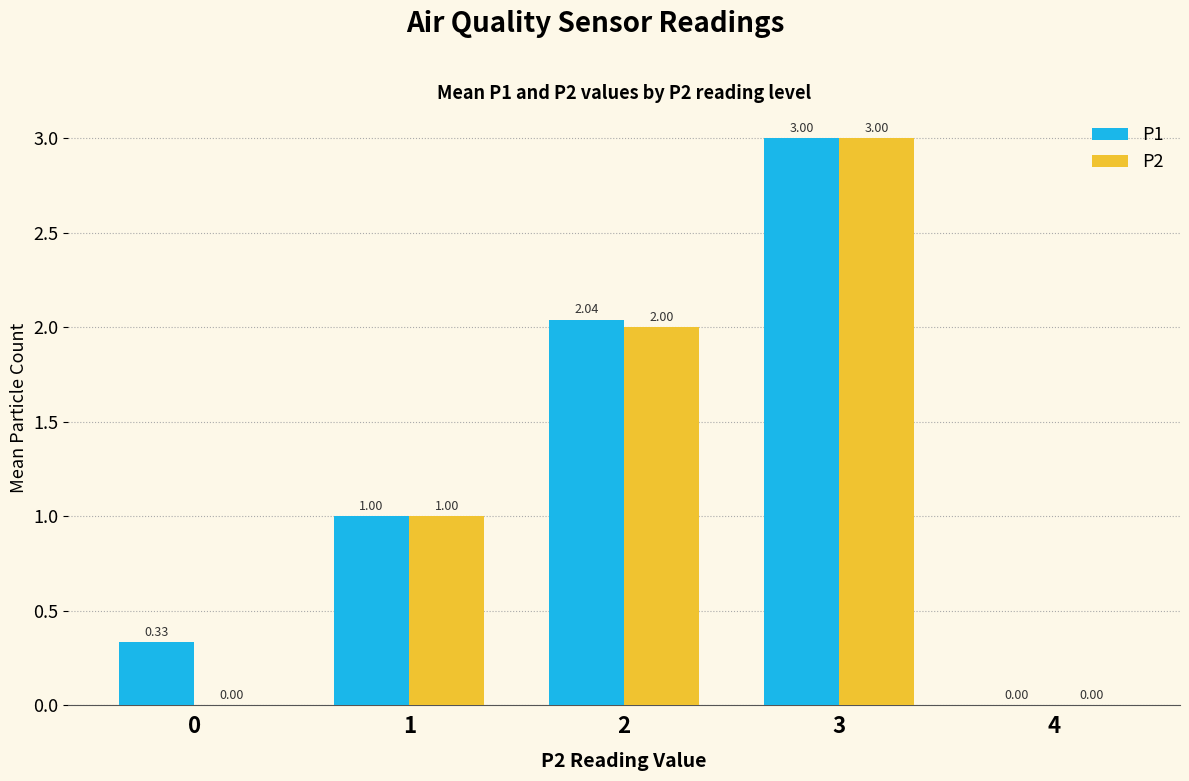

Which series has the largest total across all categories?

P1